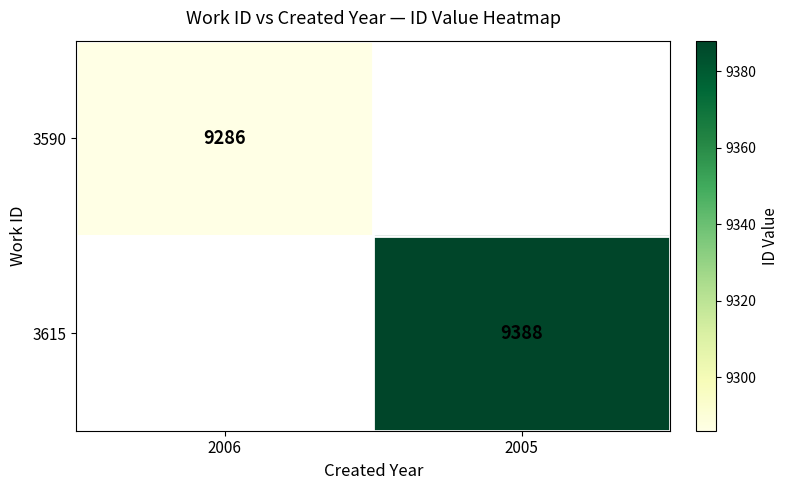

Is the value of 3590 at 2006 greater than the value of 3615 at 2005?

No